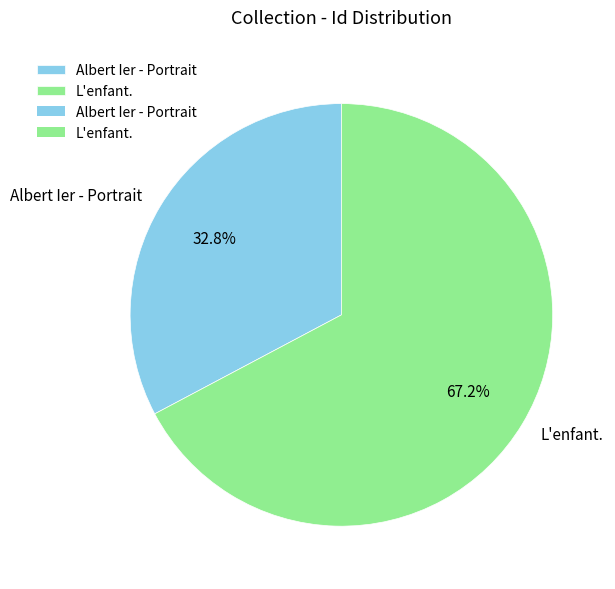

Count the number of slices in the pie.

2